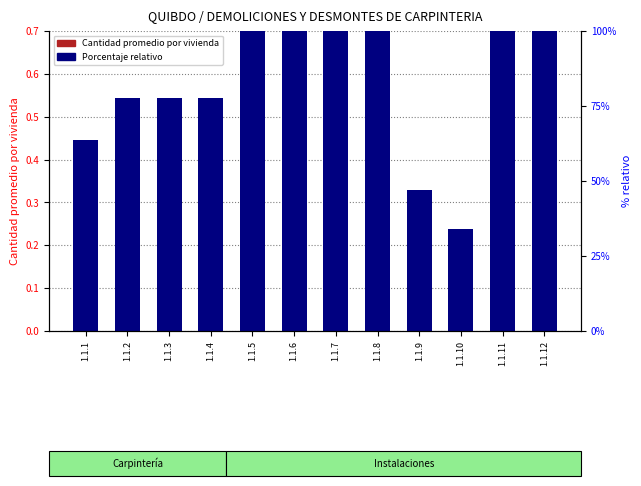

How many data points in Porcentaje relativo are above 1?

6